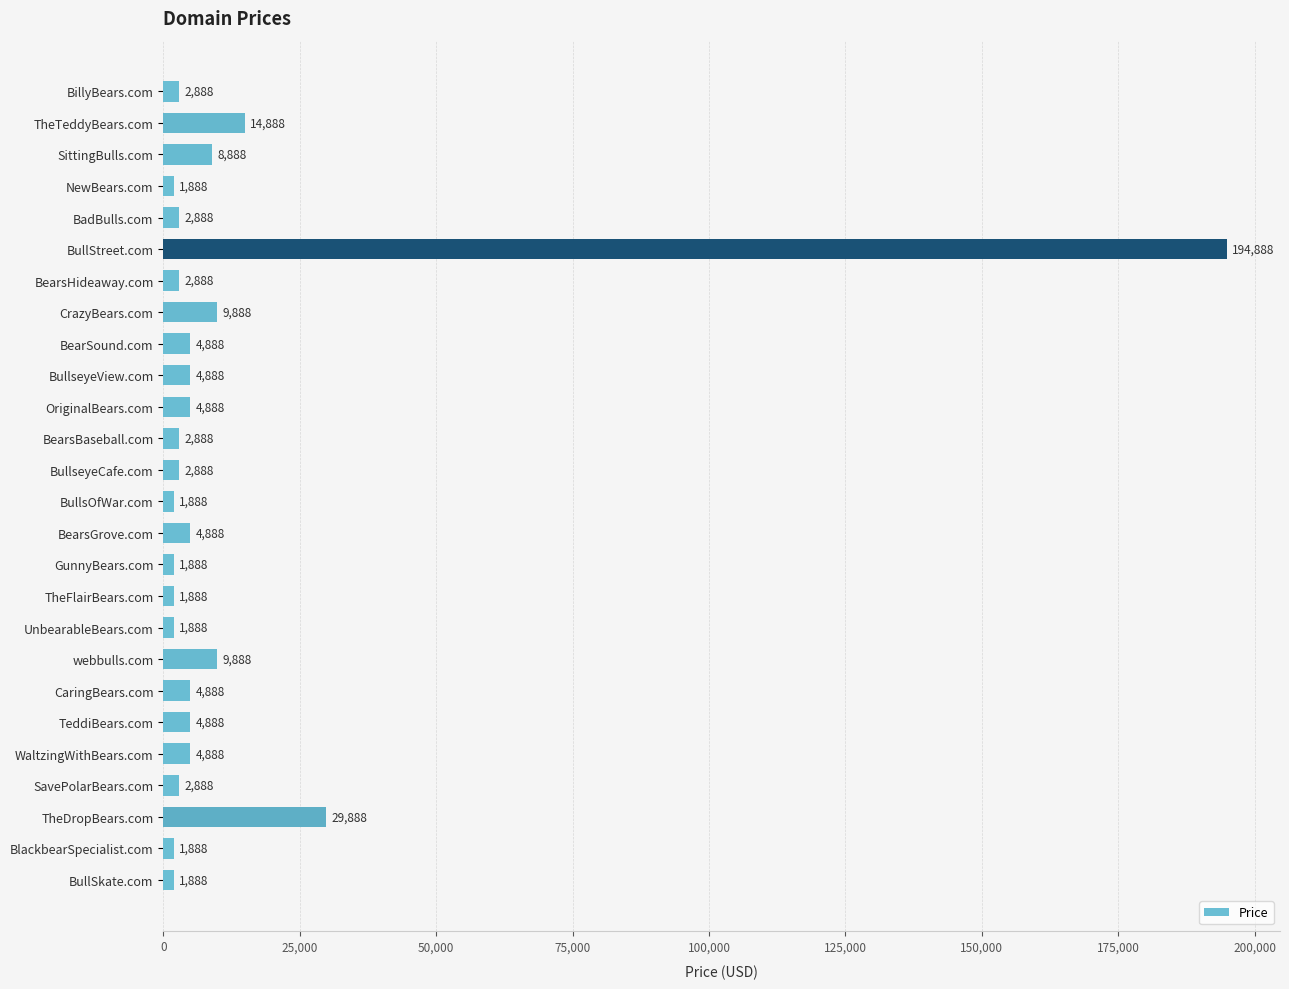

What is the approximate value at BullsOfWar.com, to the nearest 50?

1900